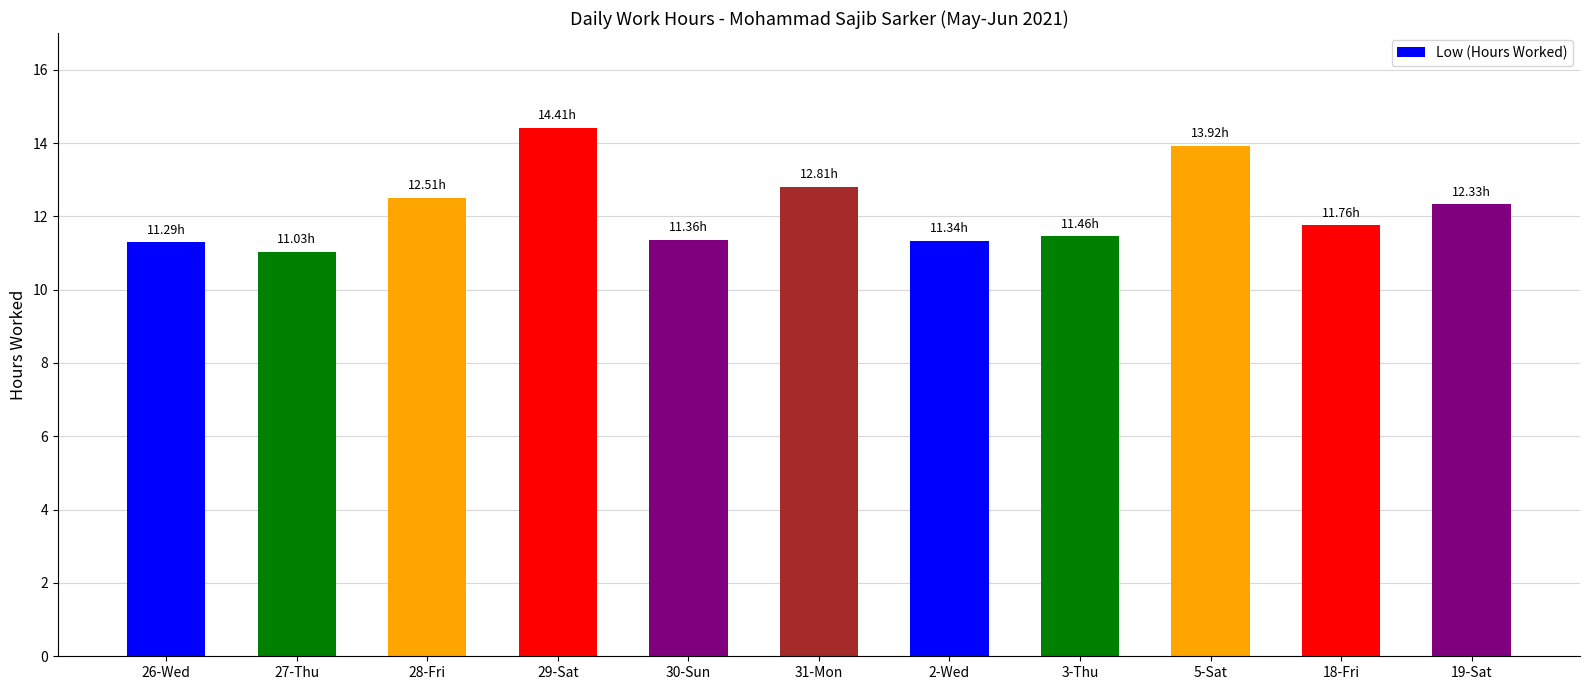

What is the greatest value displayed?

14.4